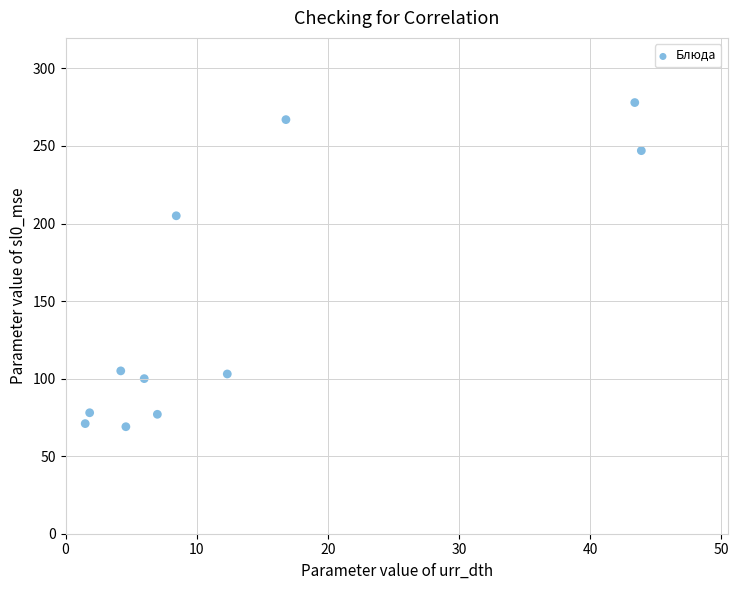

What Y value in the scatter plot is closest to 173?

205